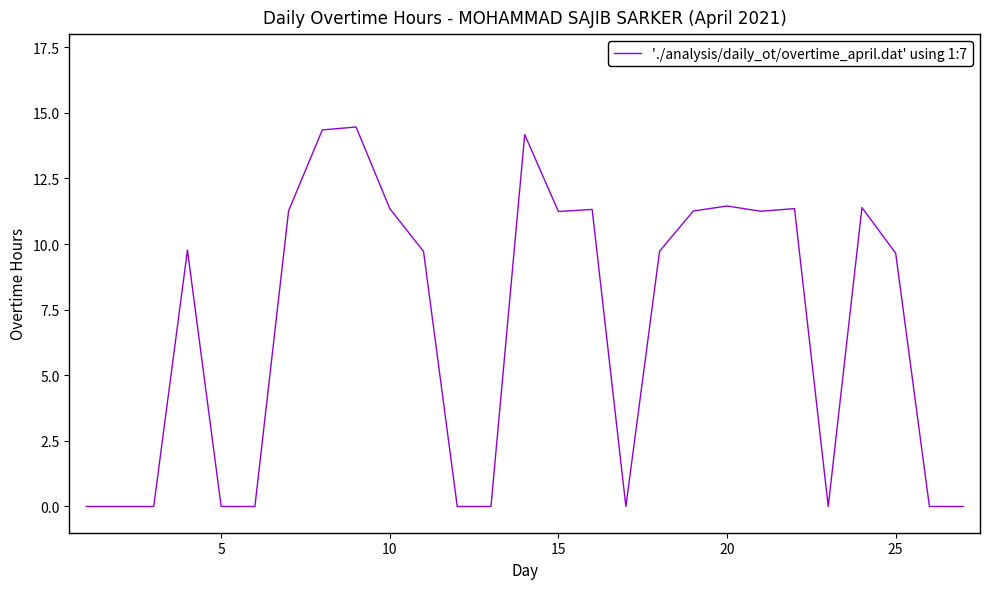

What is the difference between the maximum and minimum values?

14.5